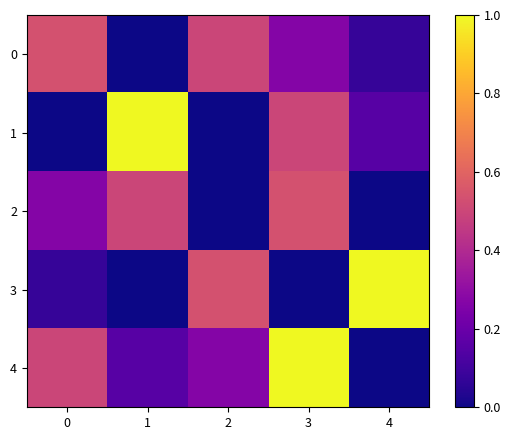

At which category is the sum across all series the highest?

3